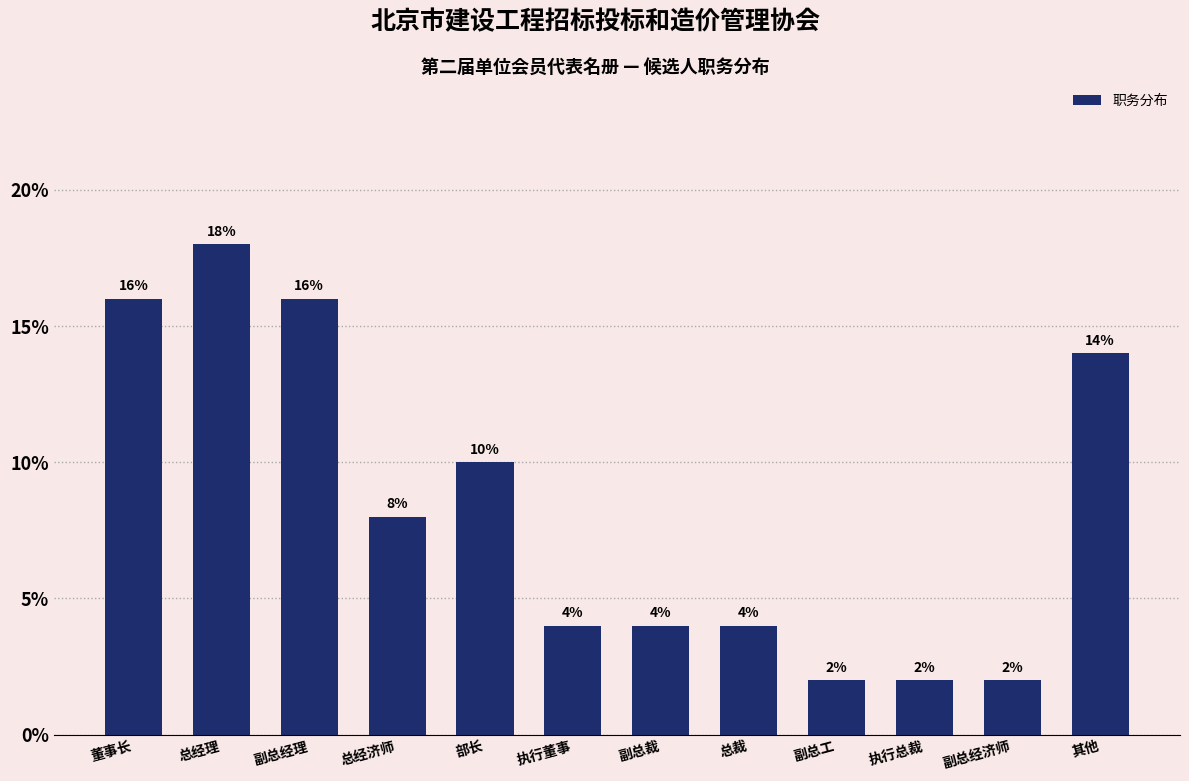

Reading left to right, list all the values displayed in this chart.

董事长=16.0	总经理=18.0	副总经理=16.0	总经济师=8.0	部长=10.0	执行董事=4.0	副总裁=4.0	总裁=4.0	副总工=2.0	执行总裁=2.0	副总经济师=2.0	其他=14.0